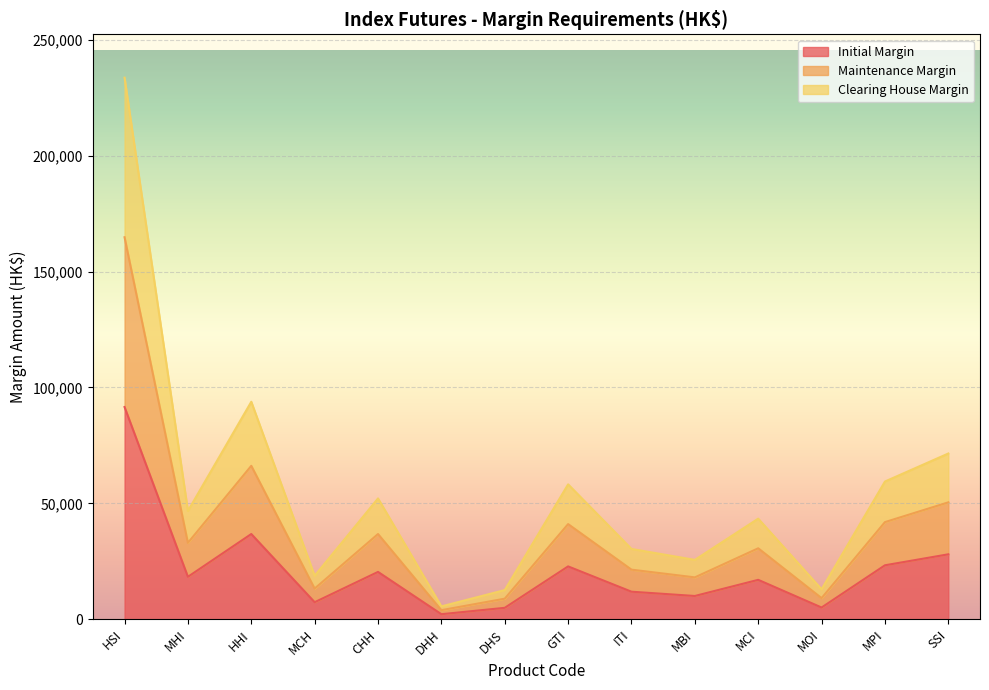

What is the difference between the Initial Margin values at MBI and MHI?

8273